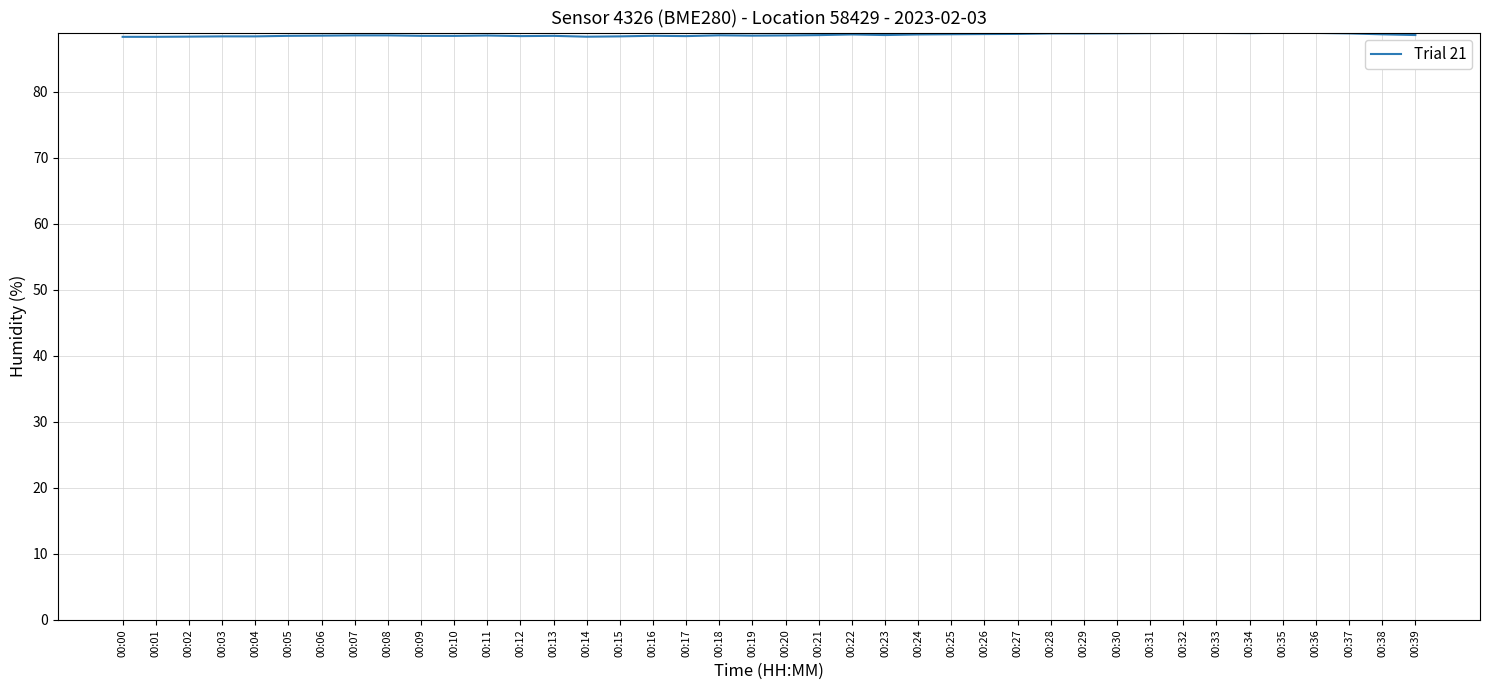

Is it true that the value at 00:23 is 57.8?

False